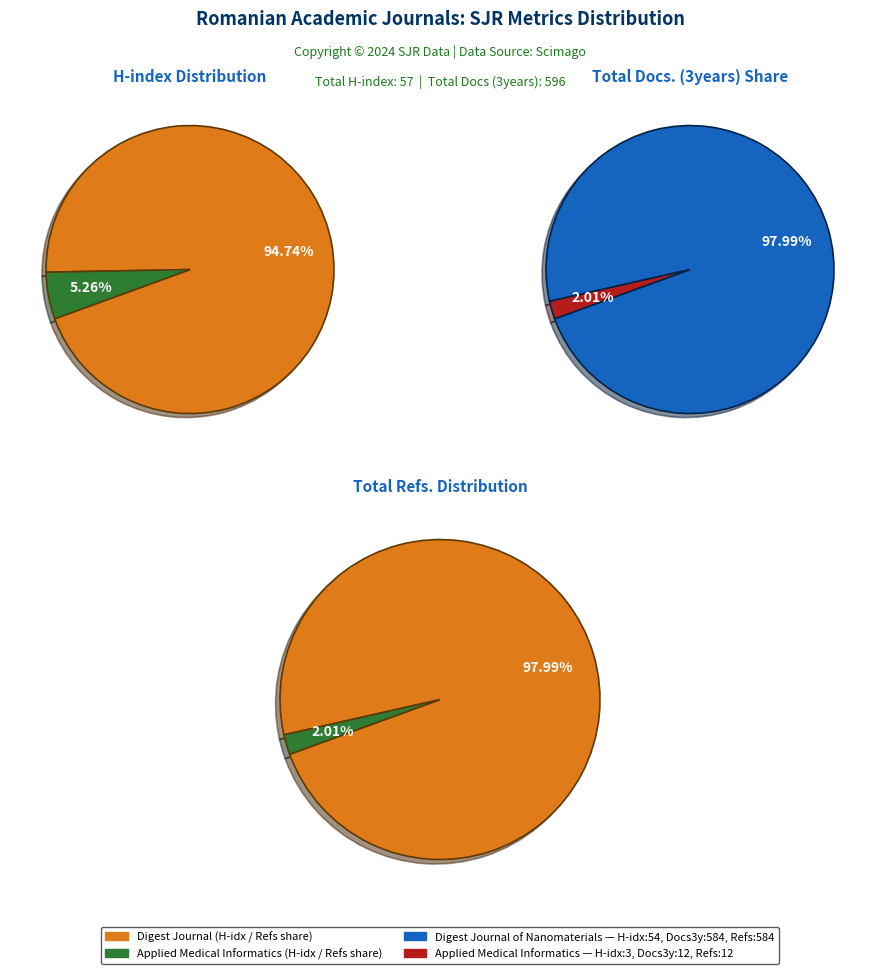

What is the largest slice in the pie chart?

Digest Journal of Nanomaterials